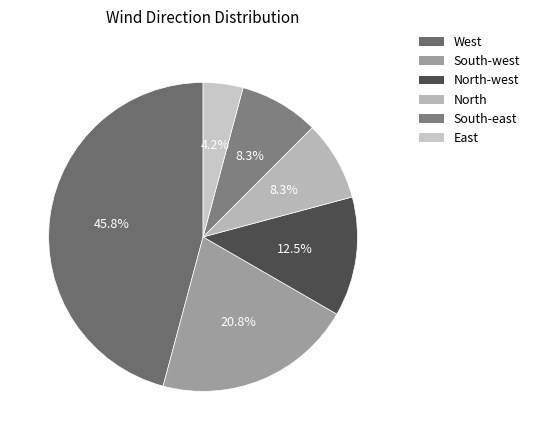

To the nearest percent, what is the difference between the largest and smallest slice percentages?

42%